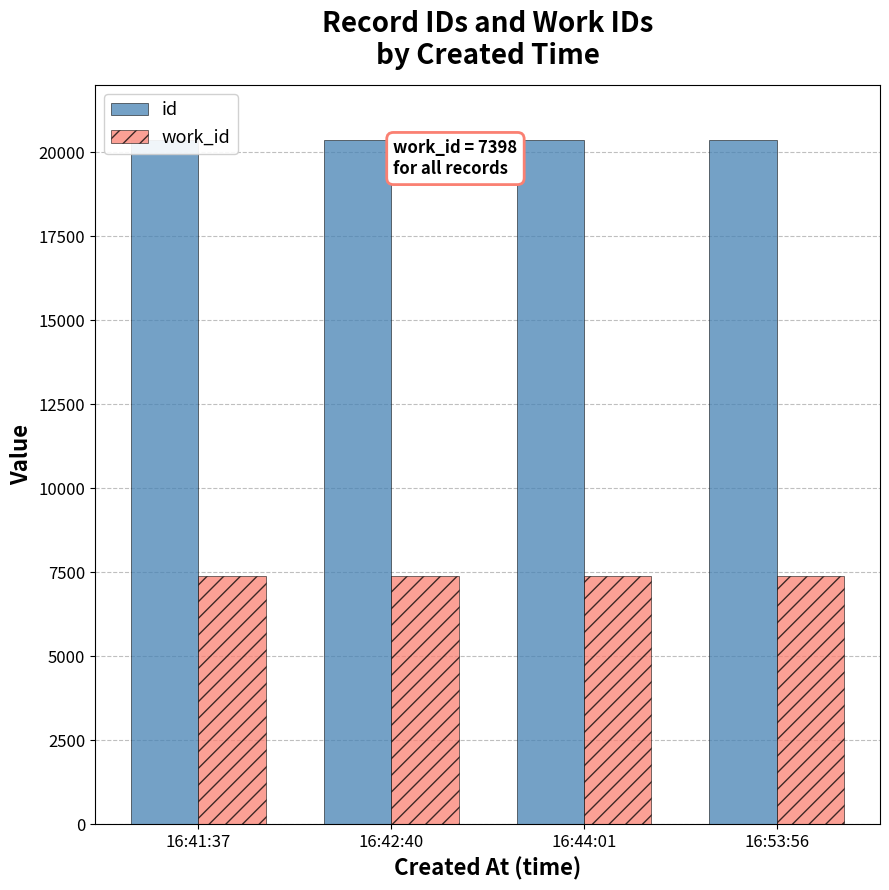

Reading left to right, what are all the values shown in this chart?

id: 16:41:37=20373	16:42:40=20374	16:44:01=20375	16:53:56=20383
work_id: 16:41:37=7398	16:42:40=7398	16:44:01=7398	16:53:56=7398